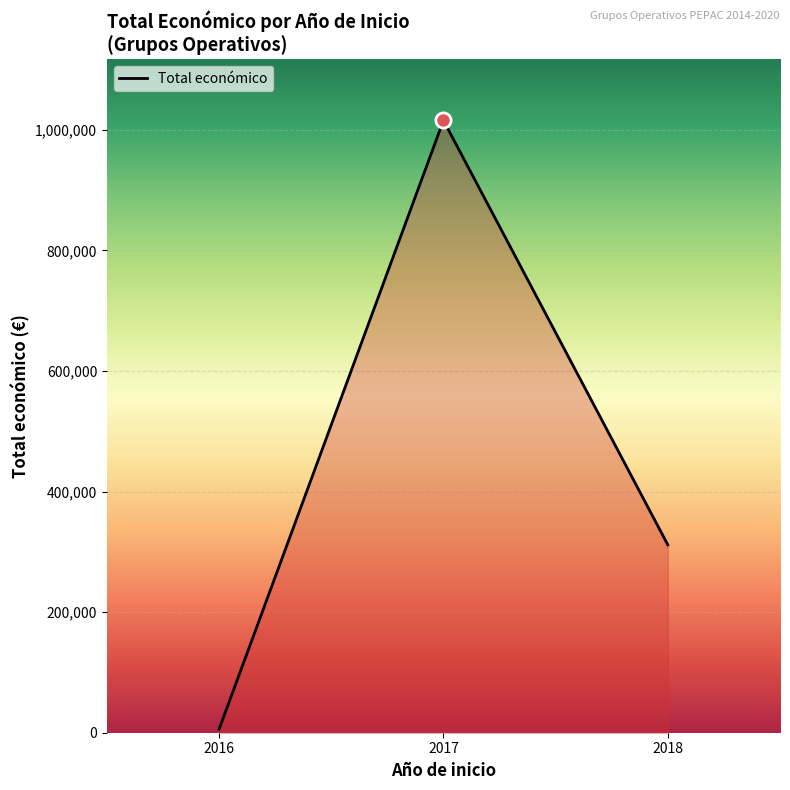

Approximately how many times larger is the value at 2018 compared to 2017?

0.3